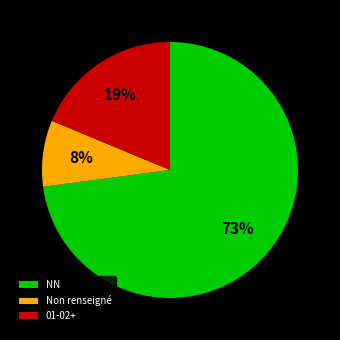

Count the number of slices in the pie.

3